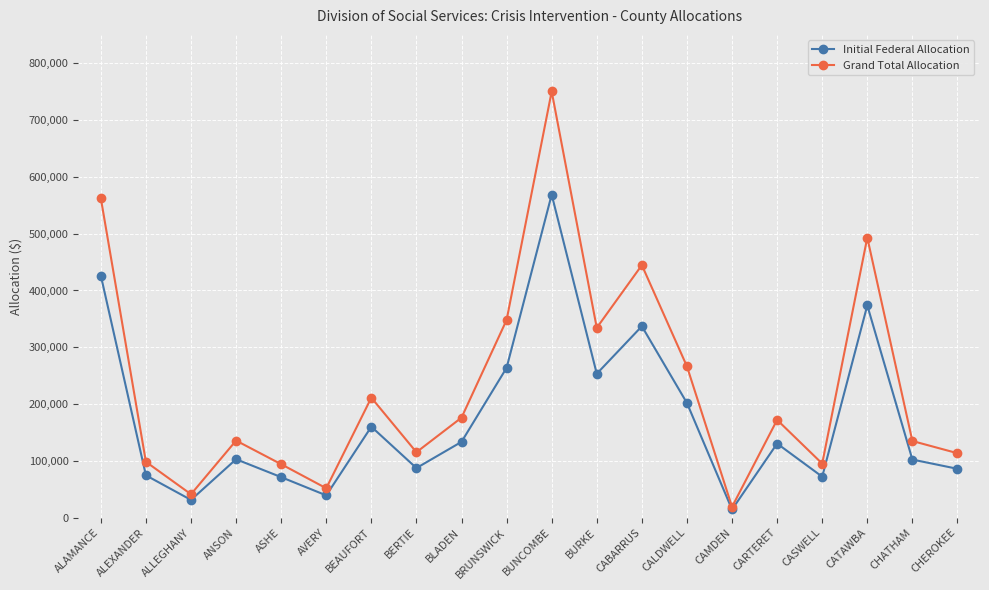

What is the total value across all series at BUNCOMBE?

1319114